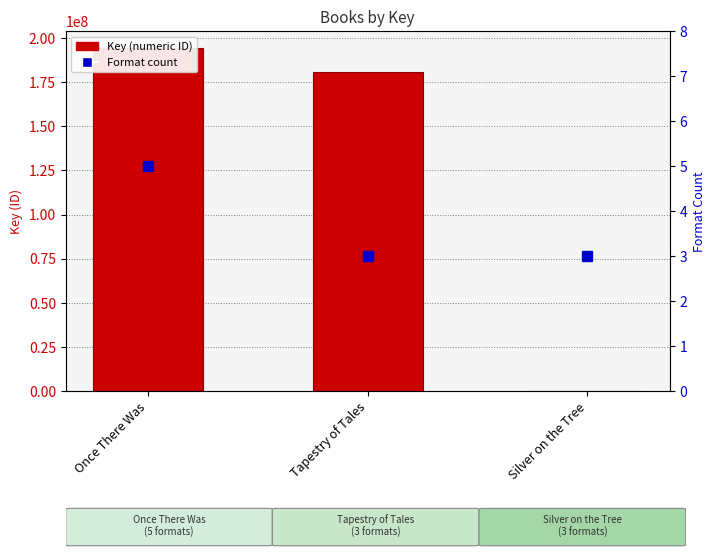

The value of Key (ID) at Tapestry of Tales is 70565438. True or false?

False